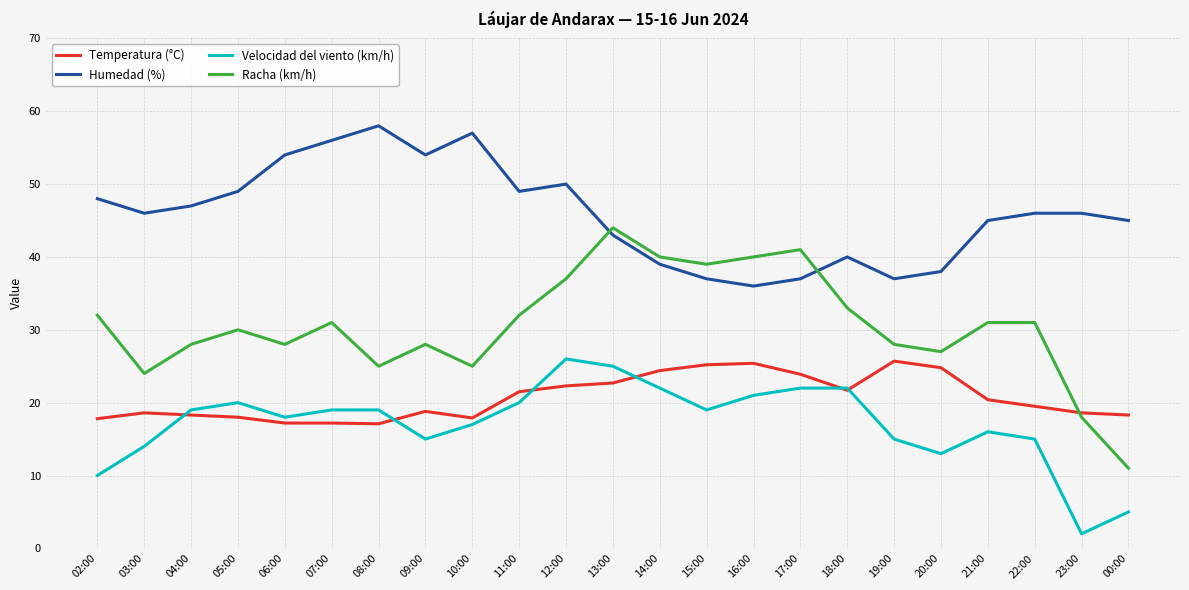

Is the value of Humedad (%) at 21:00 greater than the value of Temperatura (°C) at 00:00?

Yes